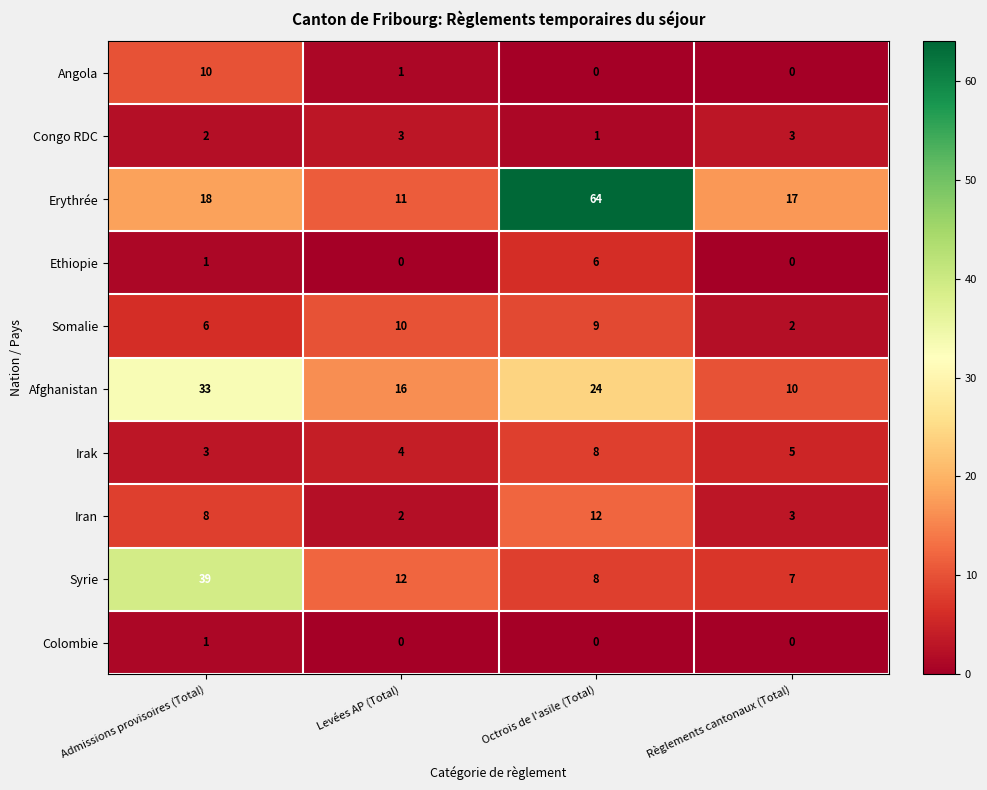

At which category is the sum across all series the highest?

Octrois de l'asile (Total)